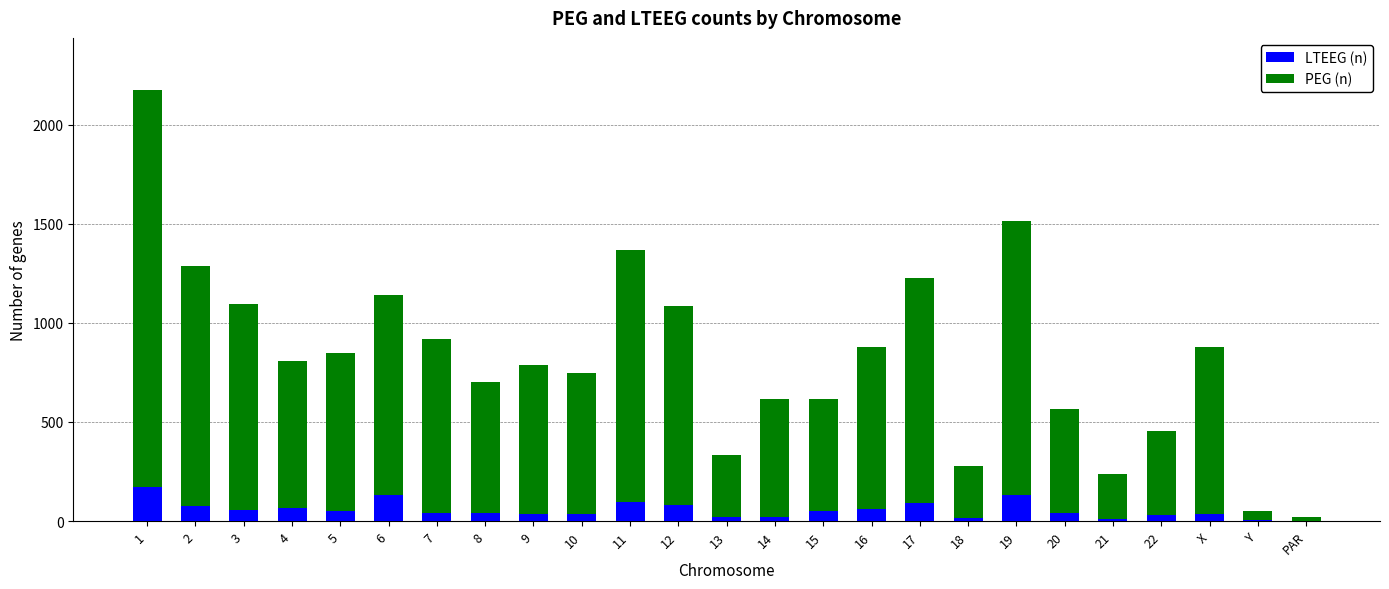

What are all the series names shown in the legend?

LTEEG (n), PEG (n)